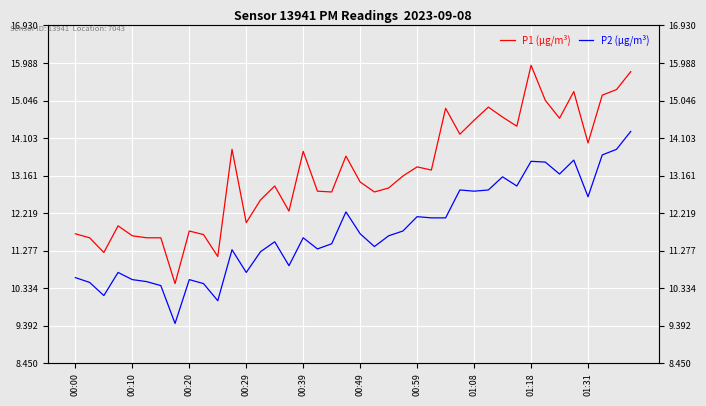

What is the value of the P1 (µg/m³) point at the 30th from the left?

14.9